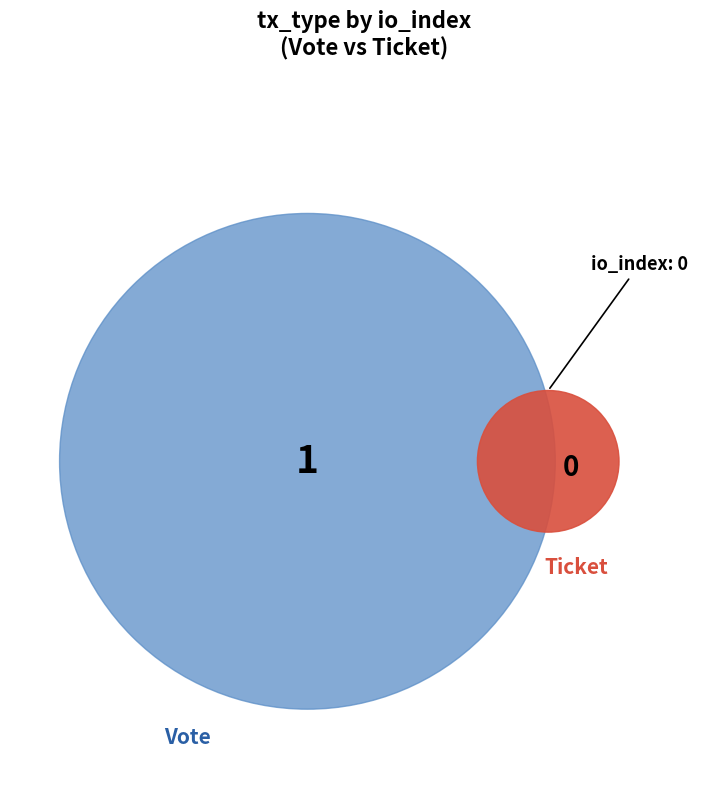

How many slices are in this pie chart?

2